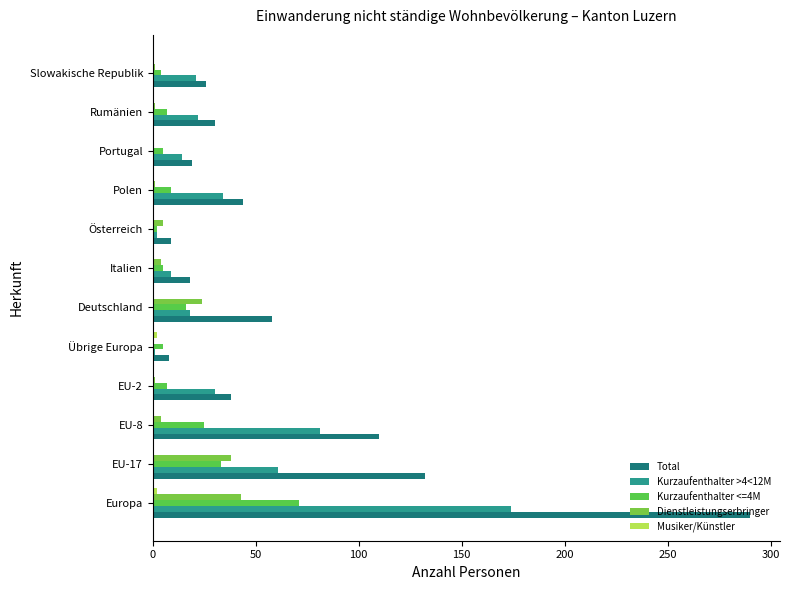

Count the number of categories in the chart.

12